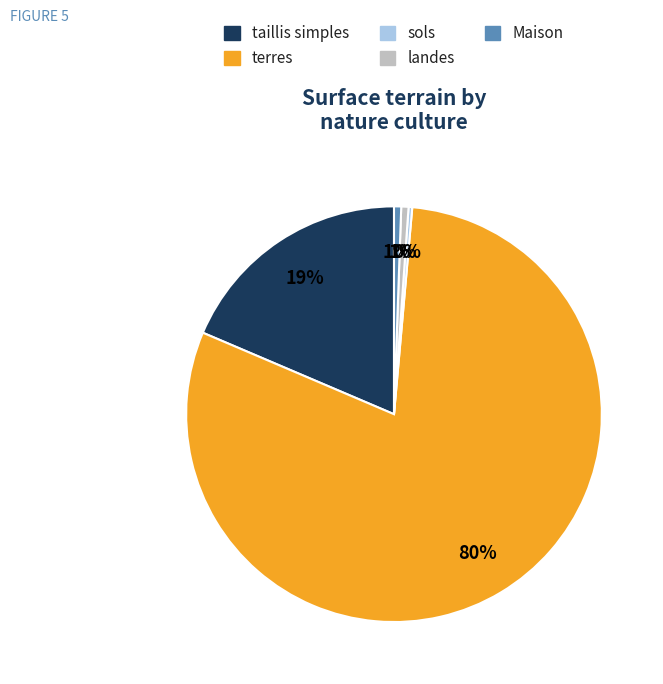

To the nearest percent, what percentage of the pie is taillis simples?

19%